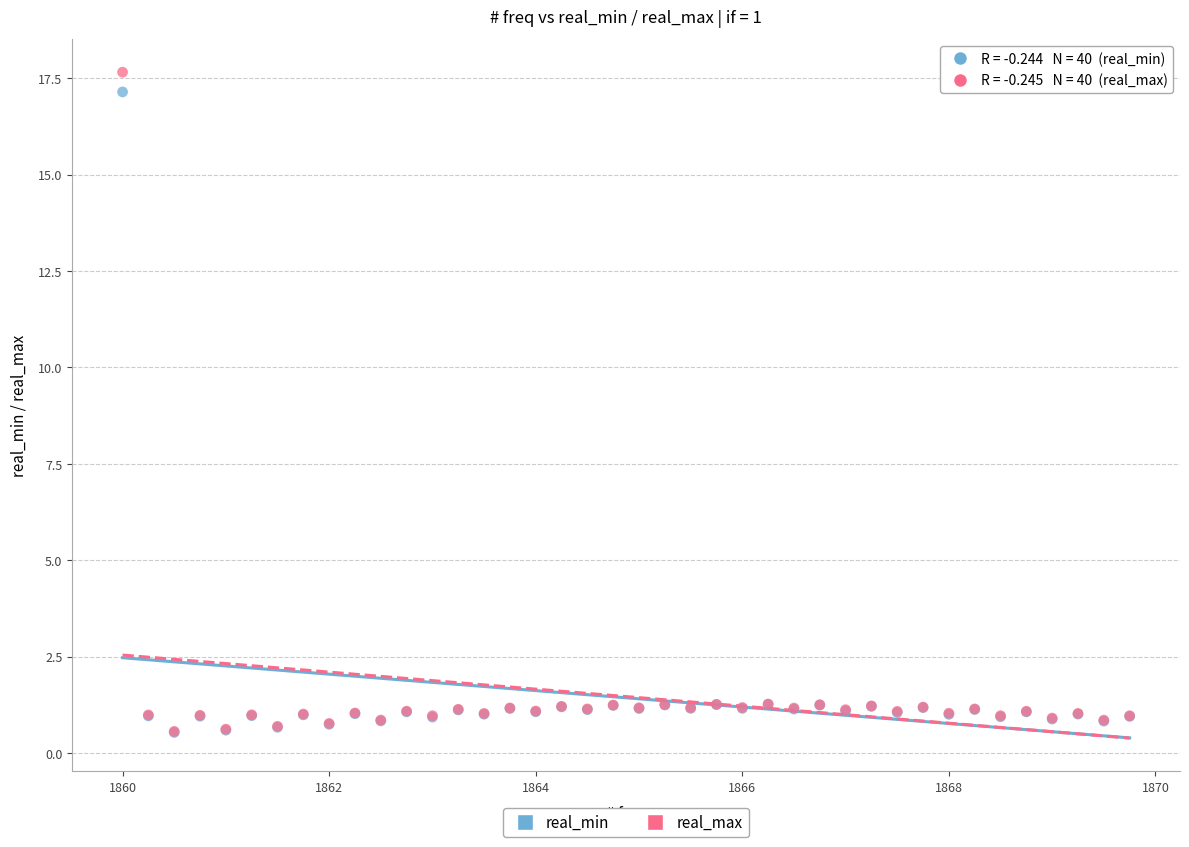

Which series has the largest Y range (max minus min)?

real_max